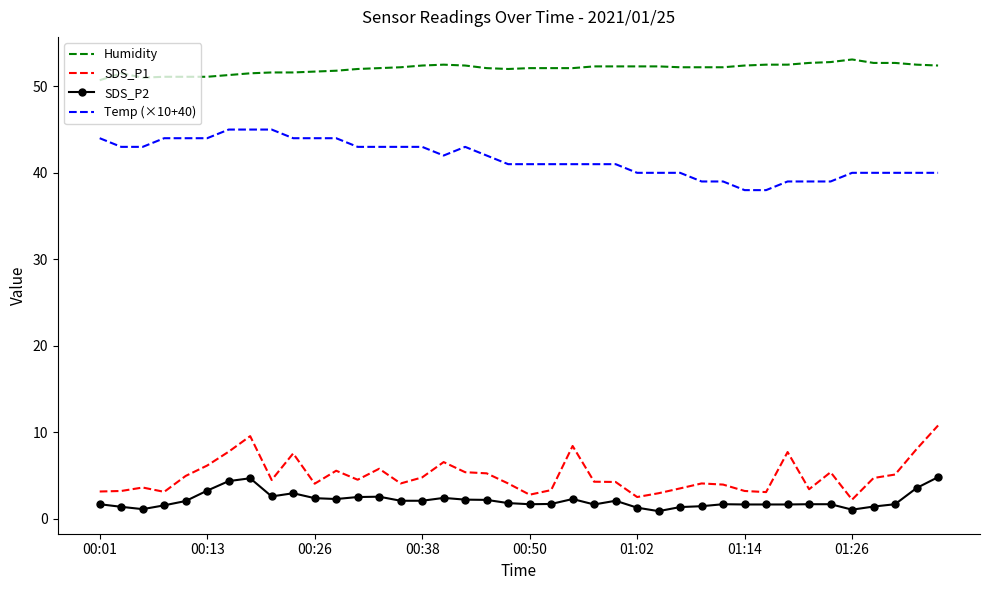

Which series has the widest spread of values?

SDS_P1